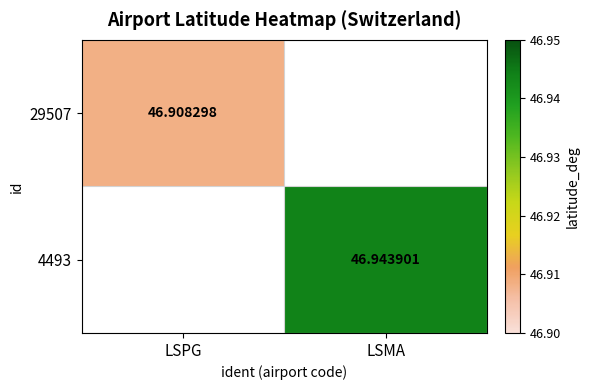

Which series has the largest range (max minus min)?

29507